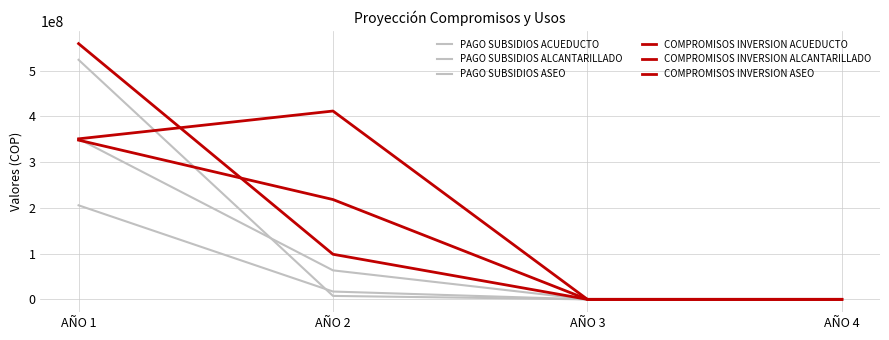

Is this an area chart (filled region under the line)?

No